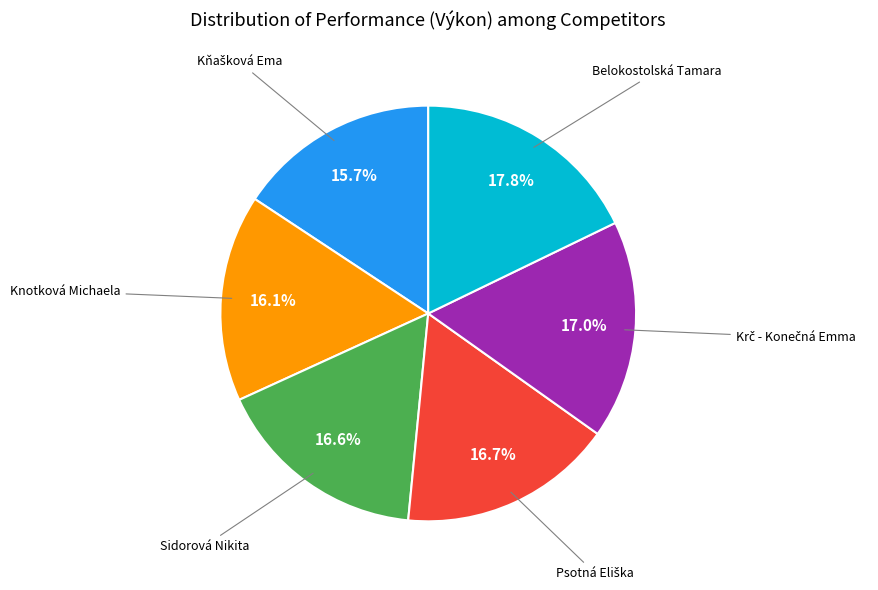

Is there a majority slice in this chart?

No